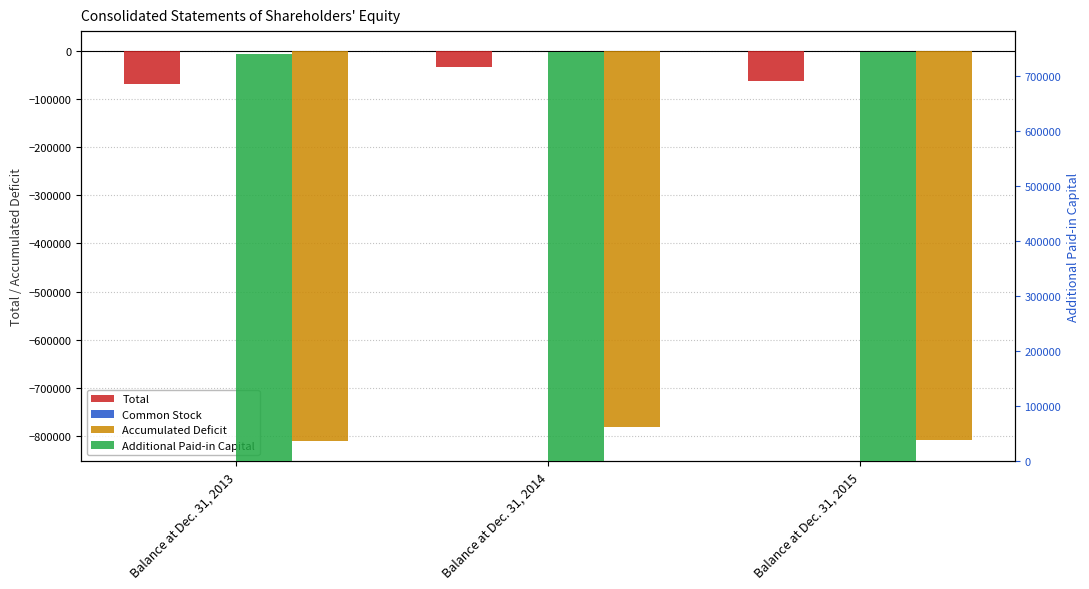

What is the maximum value for Common Stock?

928